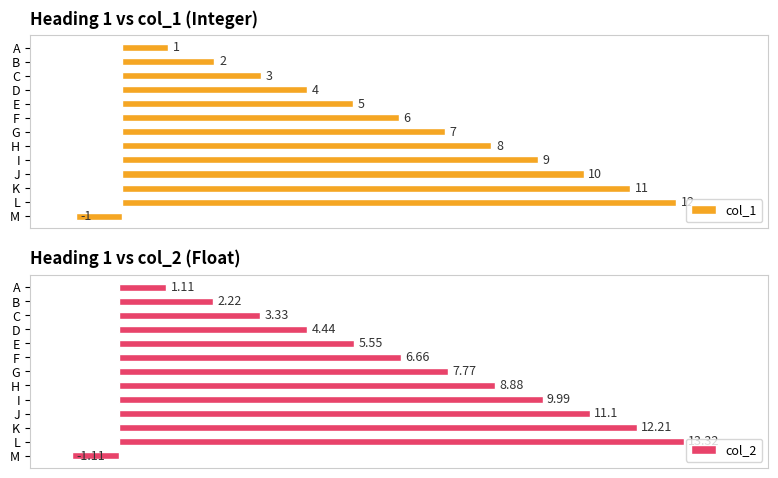

How many values in col_1 are above zero?

12